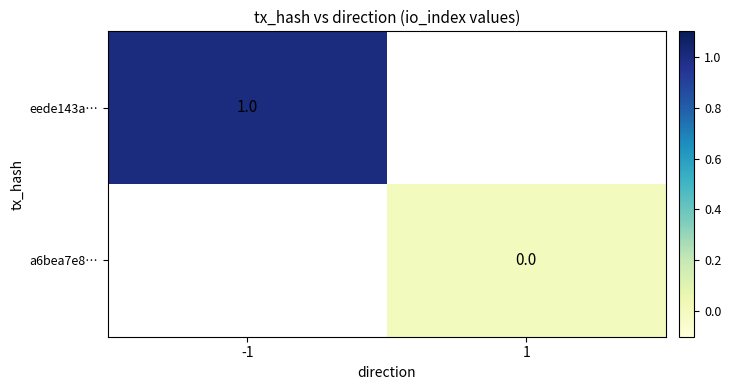

The eede143a… series shows 1 at -1. True or false?

True